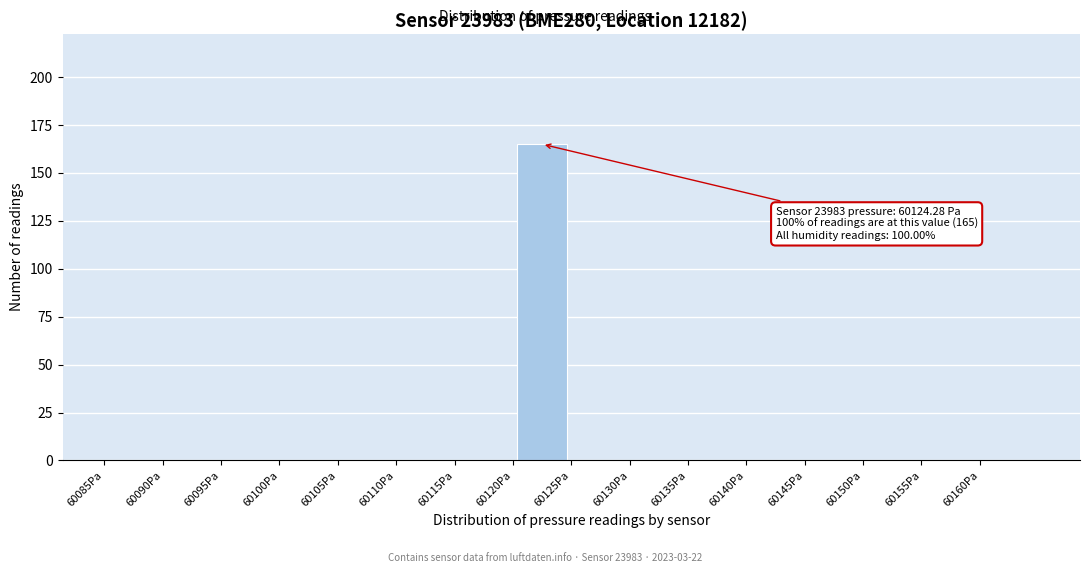

Over which range of the x-axis is the bar tallest?

60120 to 60125